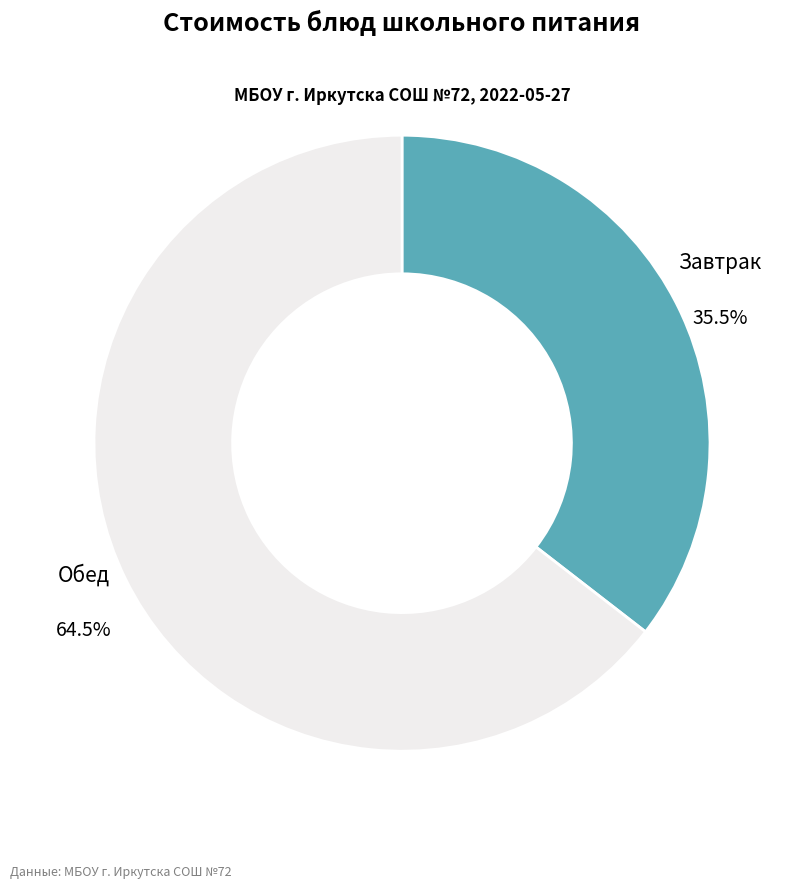

Does any single category account for the majority?

Yes